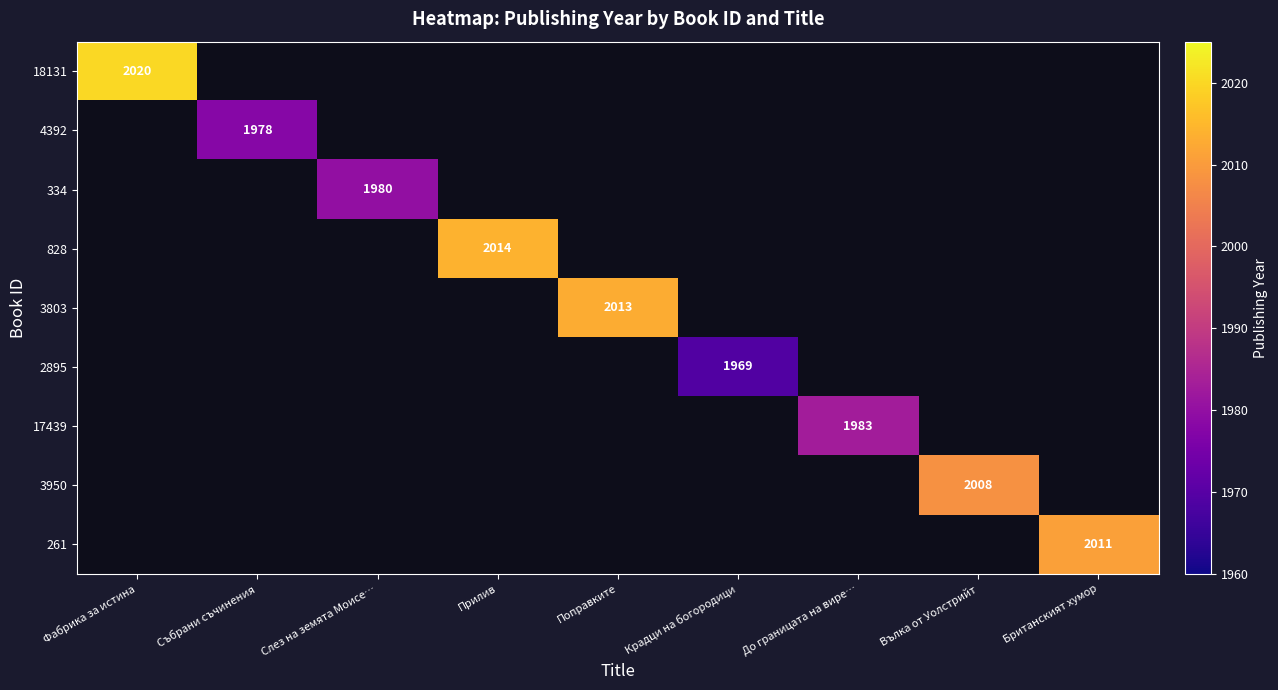

Is it true that 261 equals 2011 at Британският хумор?

True